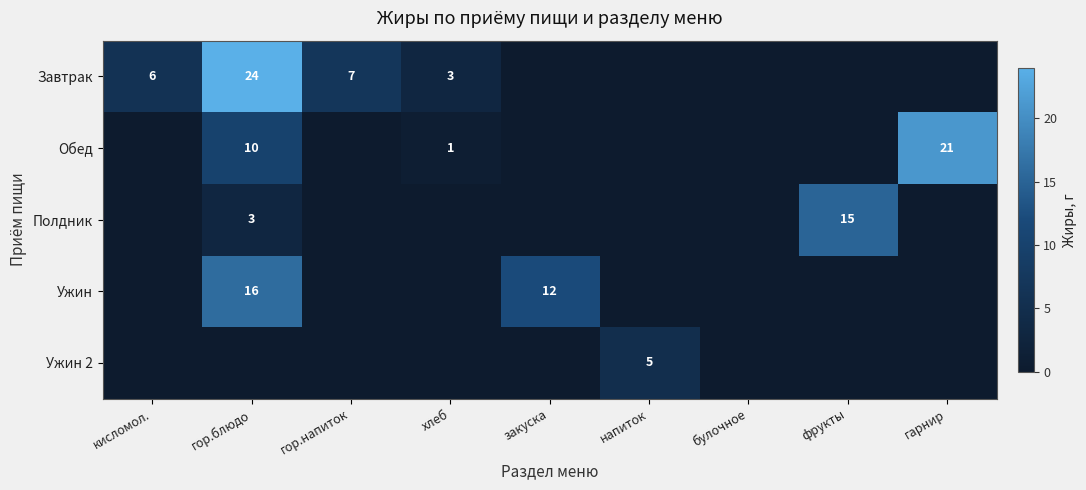

The value of Обед at хлеб is 2. True or false?

False